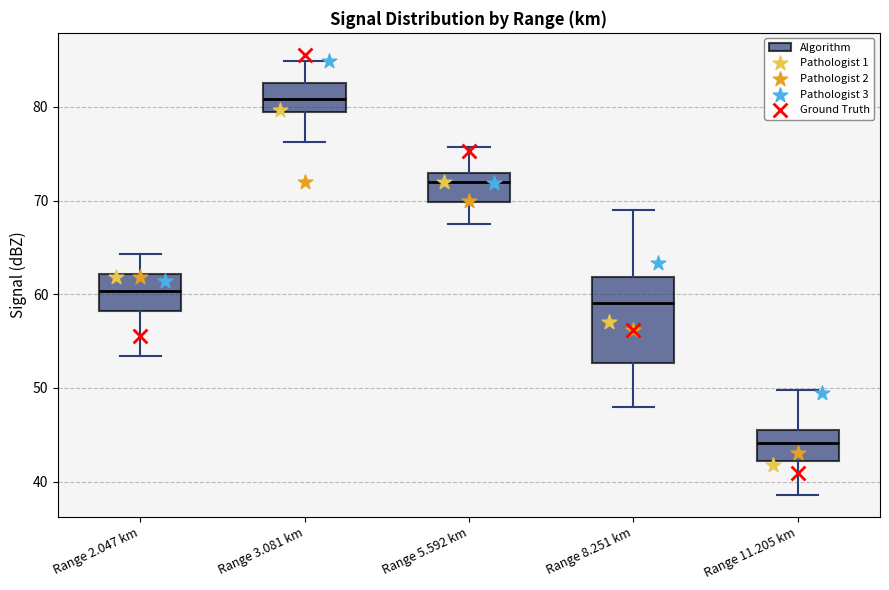

Which box has the lowest median line?

Range 11.205 km